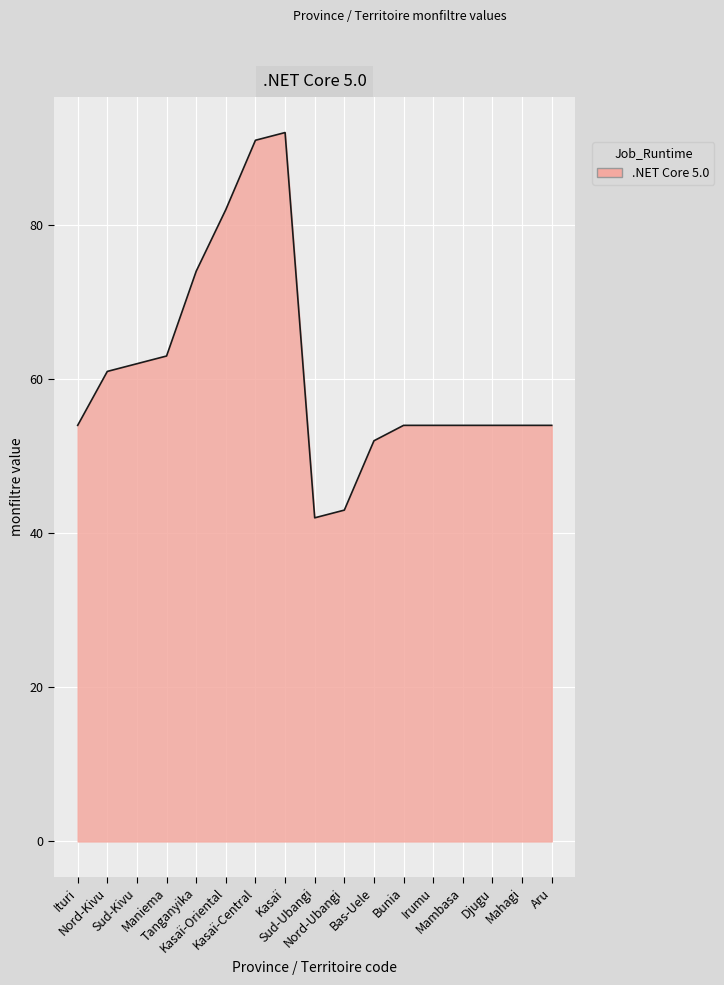

The value at Sud-Kivu is 40. True or false?

False